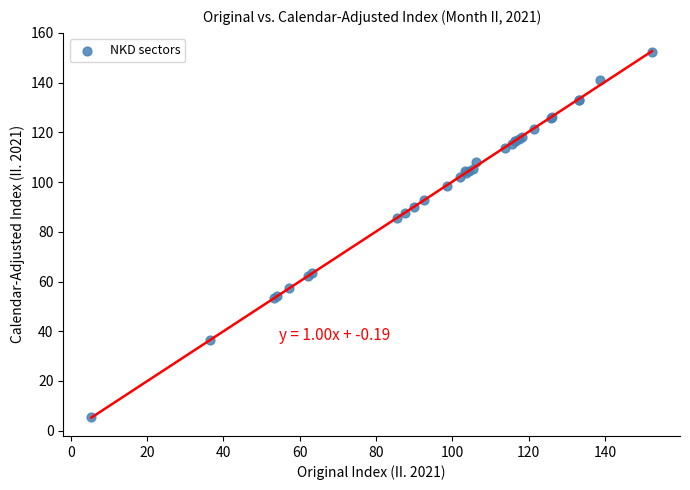

What Y value in the scatter plot is closest to 78?

85.6